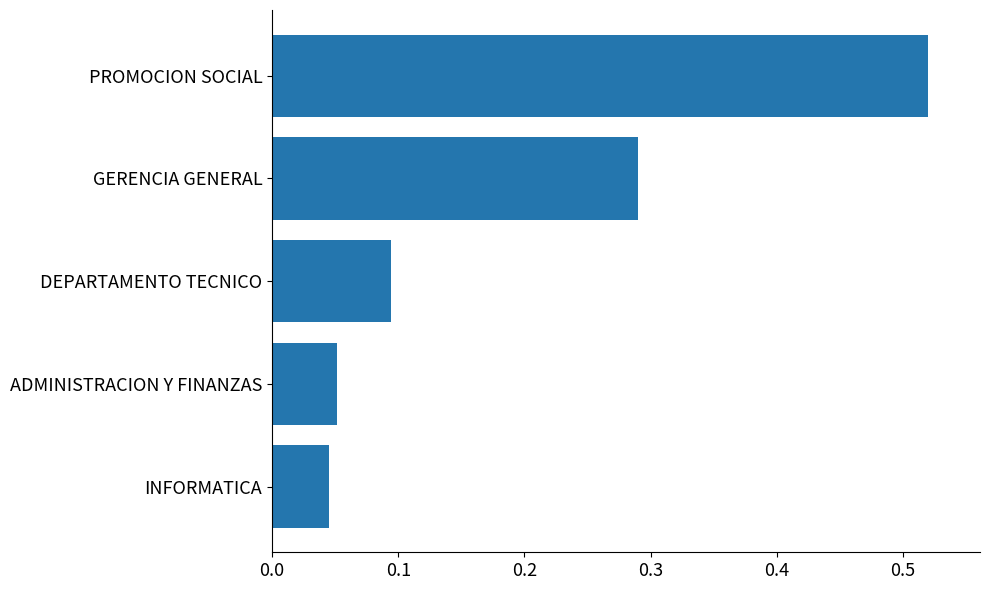

What is the sum of all values?

1.0